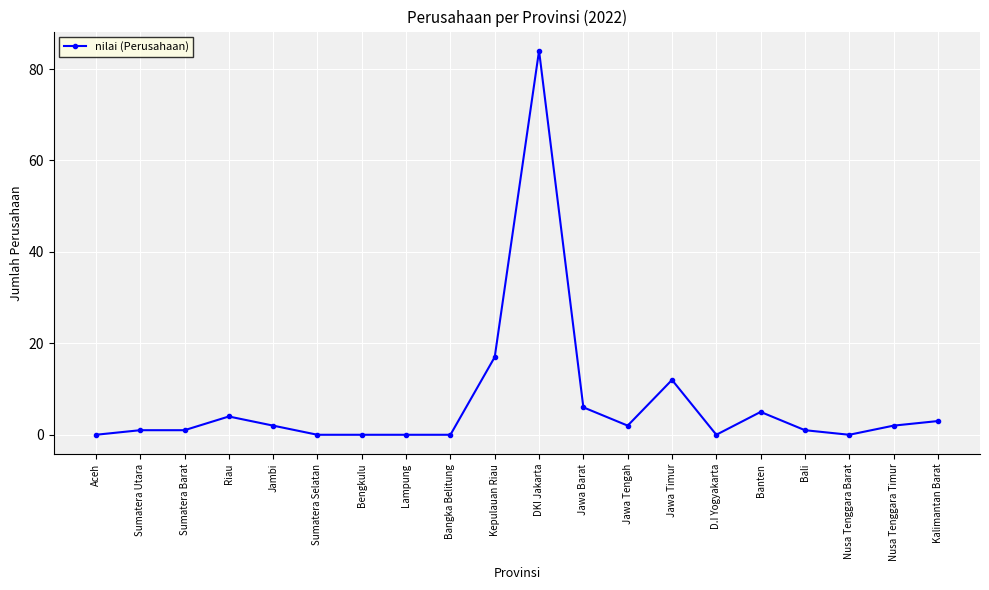

Between Bengkulu and Bali, which is larger?

Bali